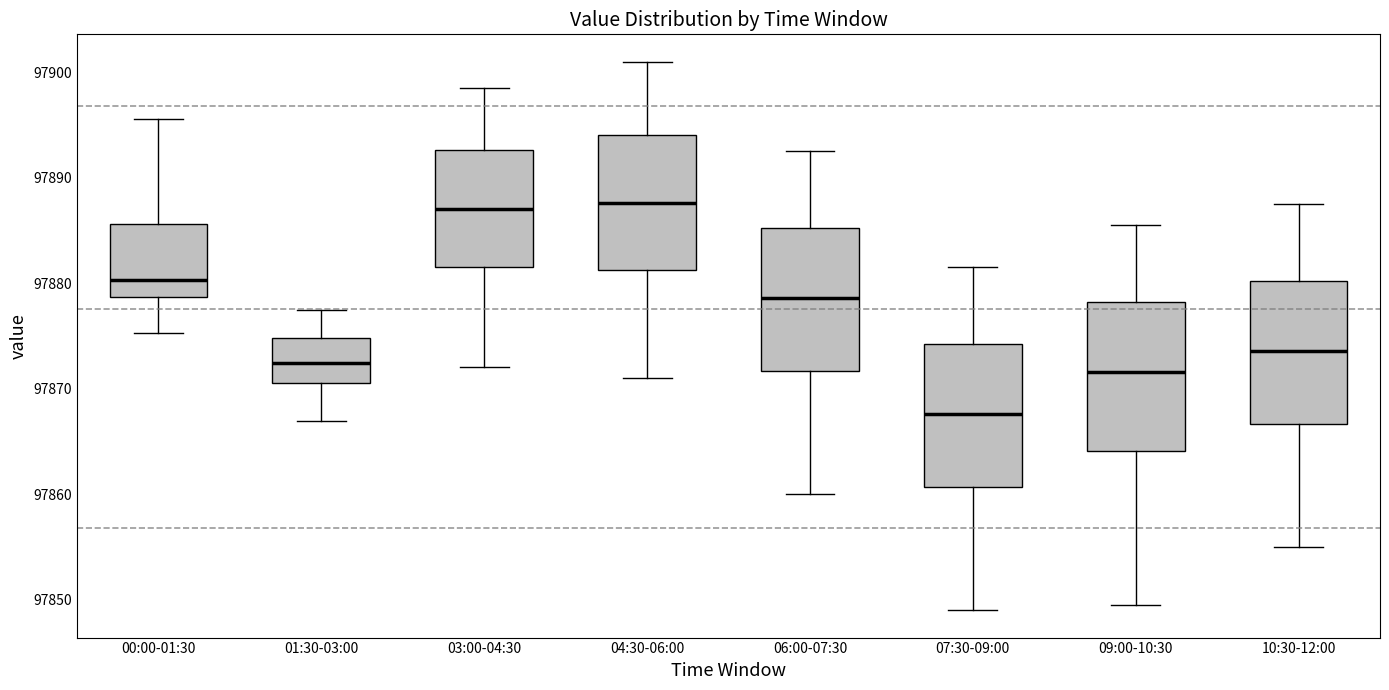

Where does the lower whisker of the box for 09:00-10:30 end on the y-axis? The values are not printed on the chart, so give them approximately, as read against the axis.

97850